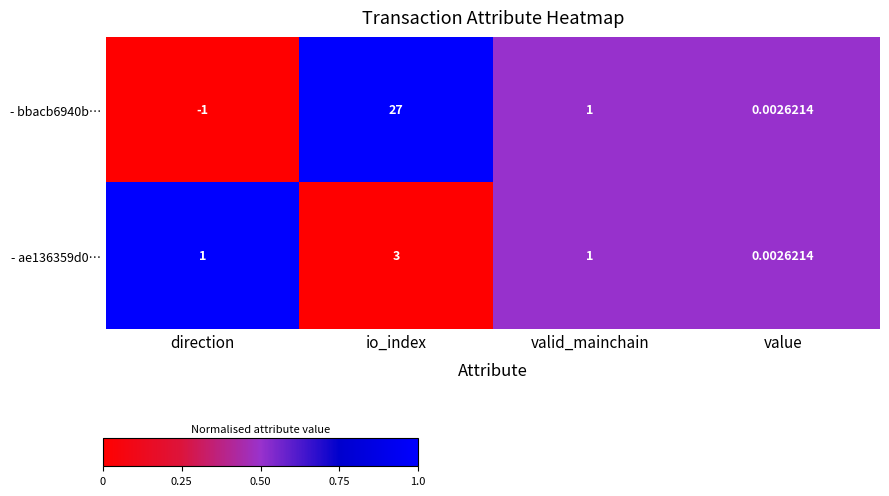

List the labels in order of - bbacb6940b… value, smallest first.

direction, value, valid_mainchain, io_index